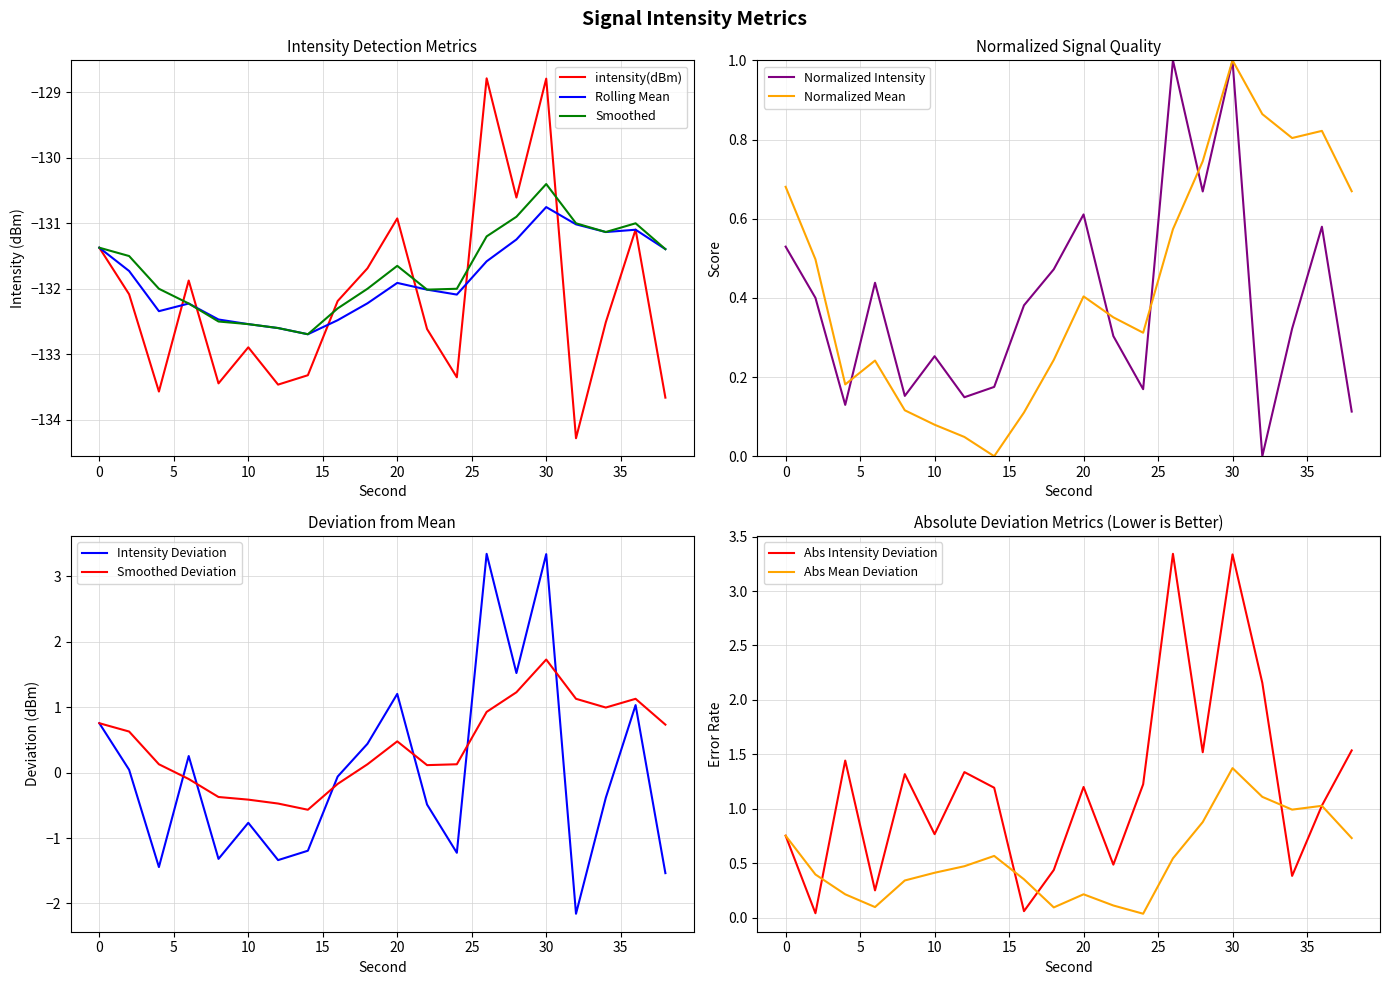

At which label does intensity(dBm) reach its peak?

26